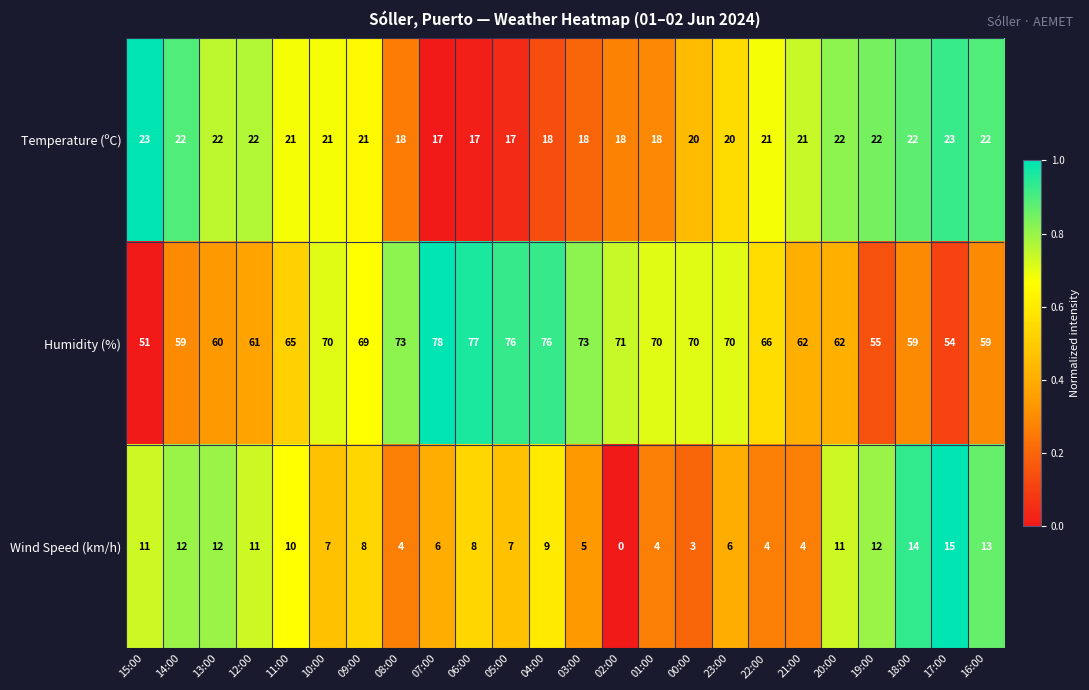

The value of Humidity (%) at 04:00 is 76. True or false?

True